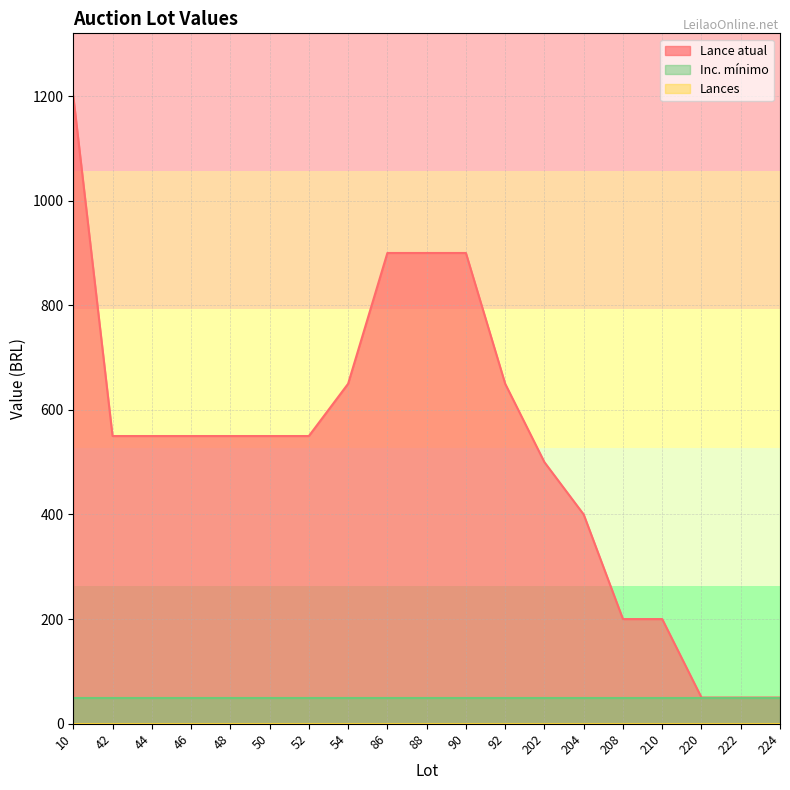

Which has a higher value, 88 or 10?

10